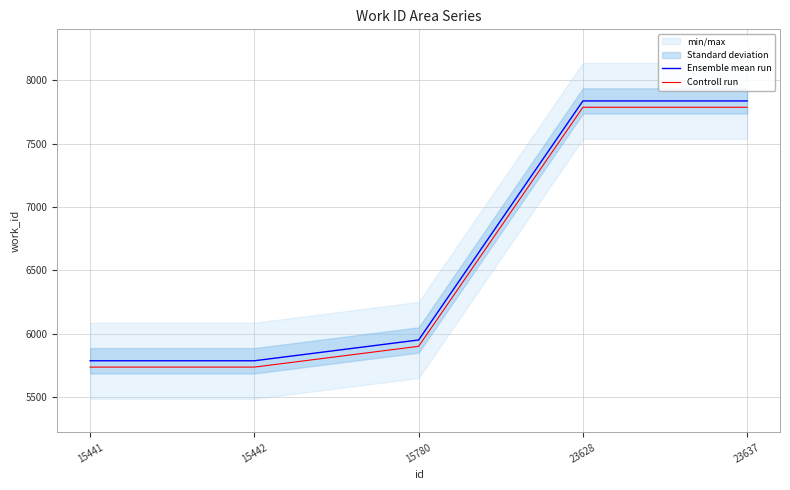

Rank the series at 15442 from lowest to highest value.

Controll run, Ensemble mean run